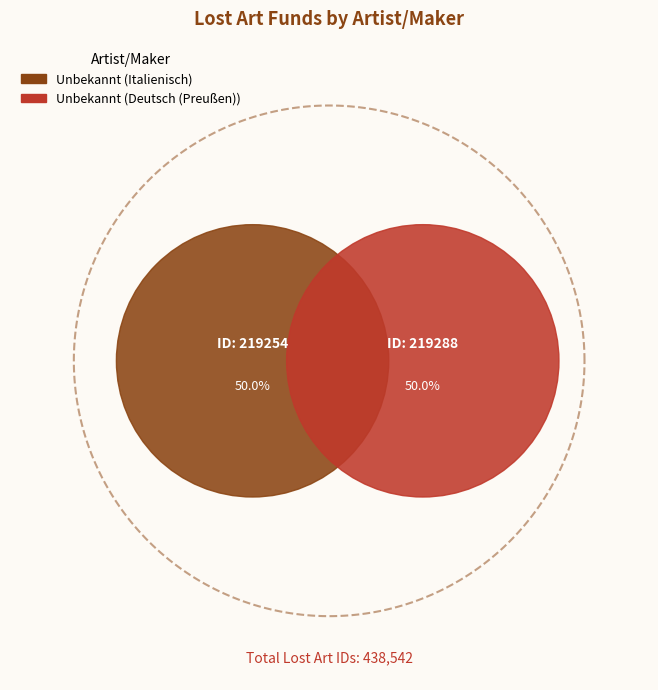

To the nearest percent, what is the average slice percentage?

50%